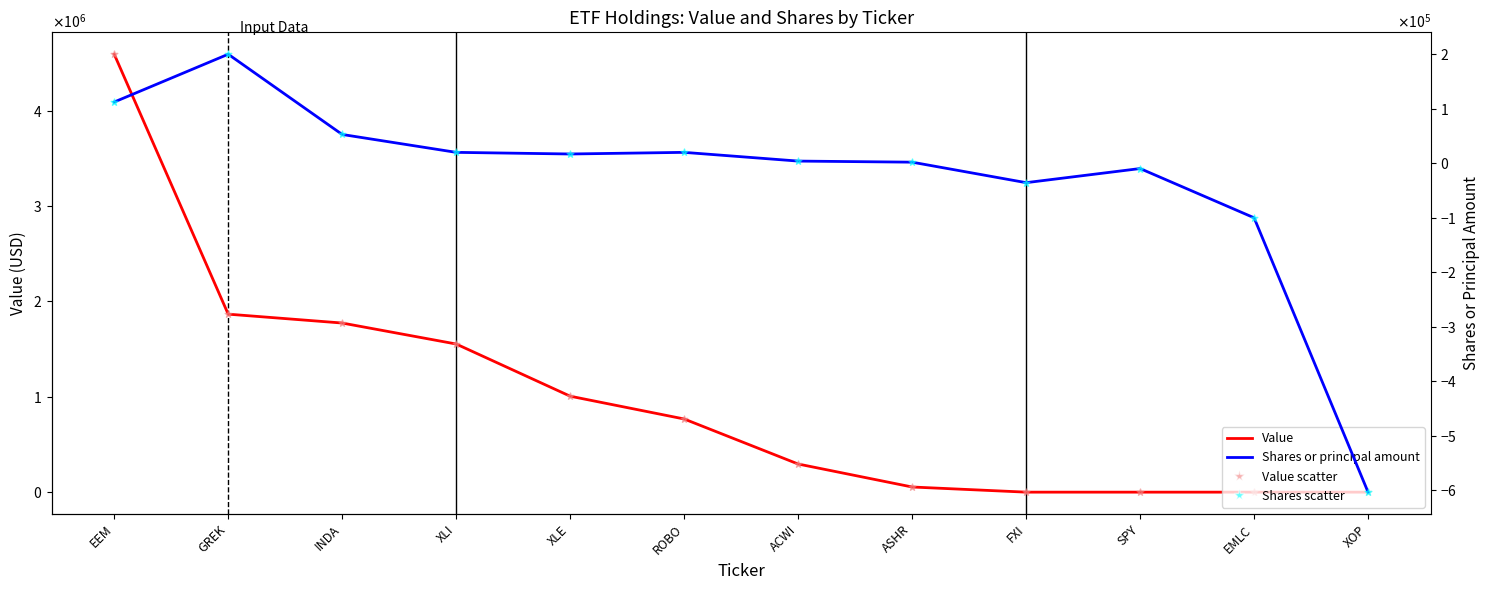

Which series has the widest spread of Y values?

Value